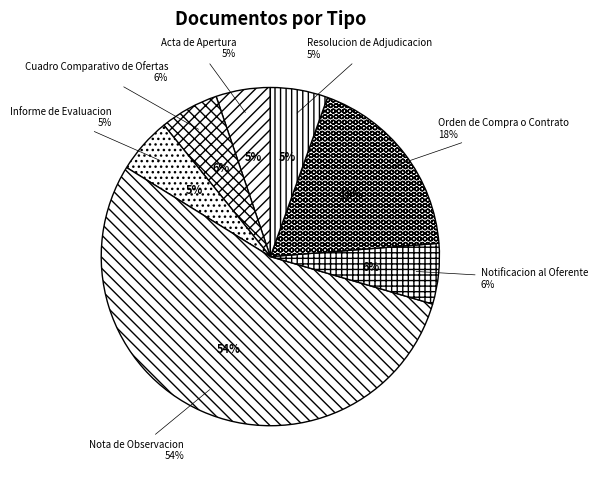

What is the change in value from Informe de Evaluacion to Orden de Compra o Contrato?

+87